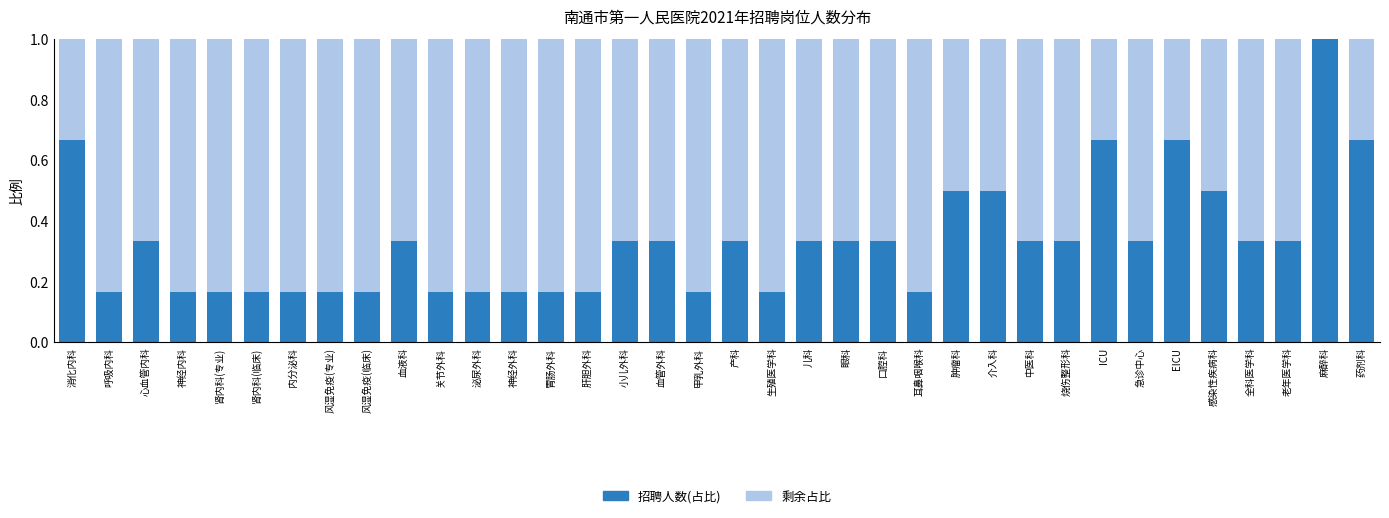

Is it true that 招聘人数(占比) equals 0.6 at 中医科?

False